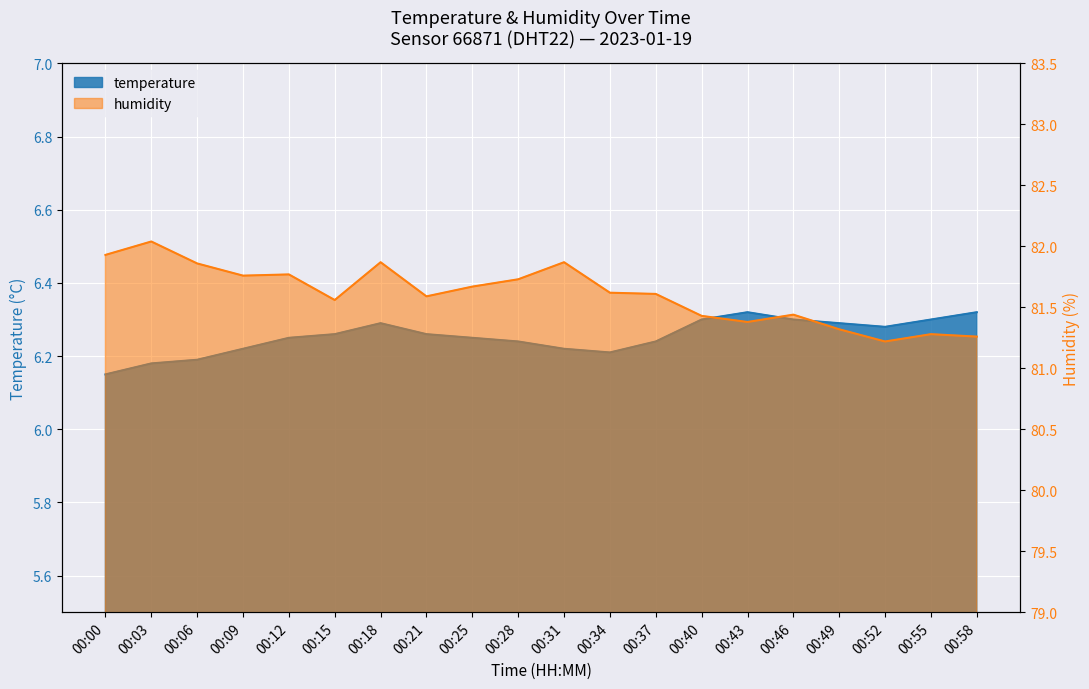

What is the value of the temperature point at the 7th from the left?

6.3